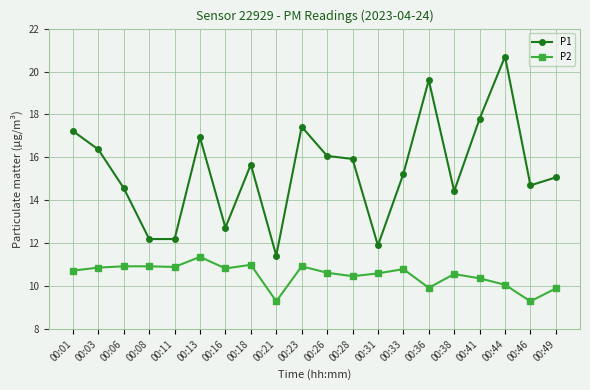

True or false: P1 and P2 intersect in this chart.

False